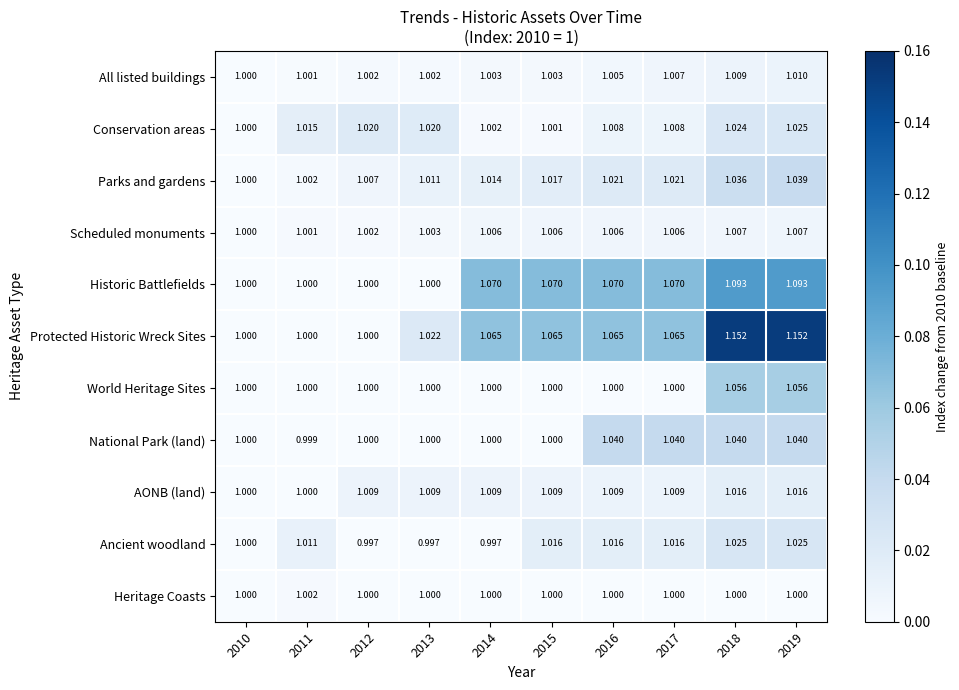

Which series has the largest range (max minus min)?

Protected Historic Wreck Sites